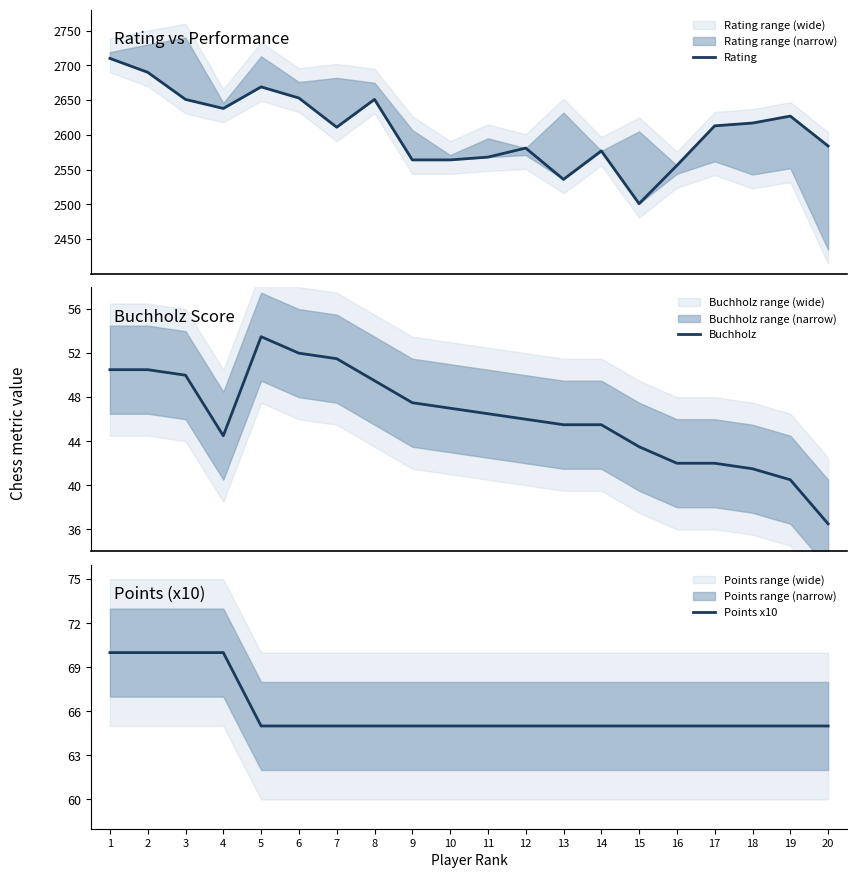

What is the value of the Points x10 point at the 8th from the left?

65.0